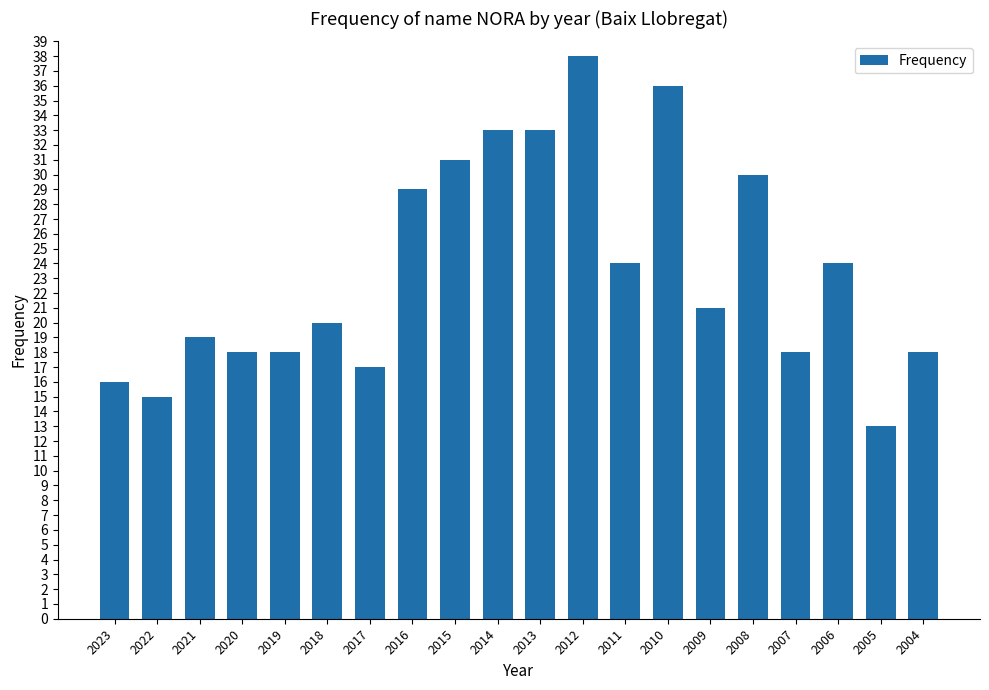

Reading right to left, extract all data points from this chart.

18	13	24	18	30	21	36	24	38	33	33	31	29	17	20	18	18	19	15	16